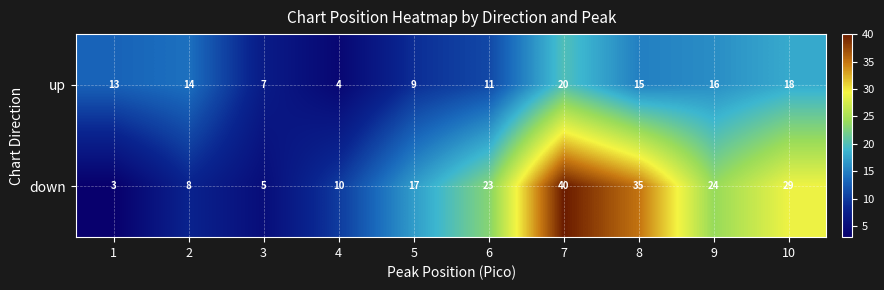

What is the total value across all series at 1?

16